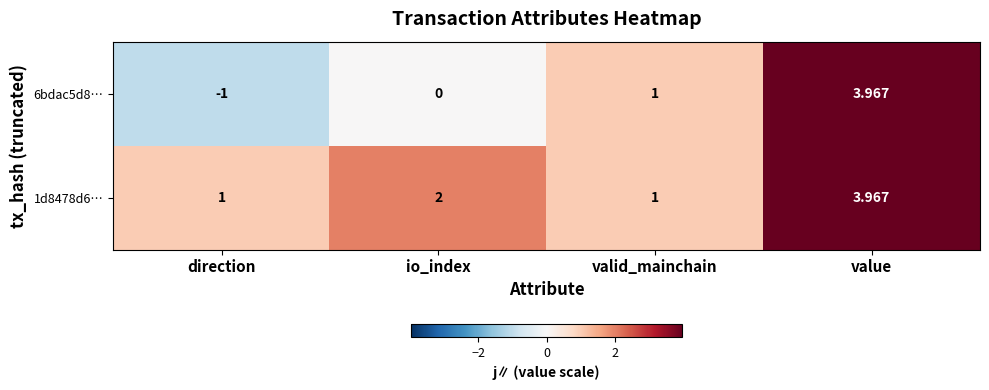

Where is 6bdac5d8… nearest to the value 1?

valid_mainchain